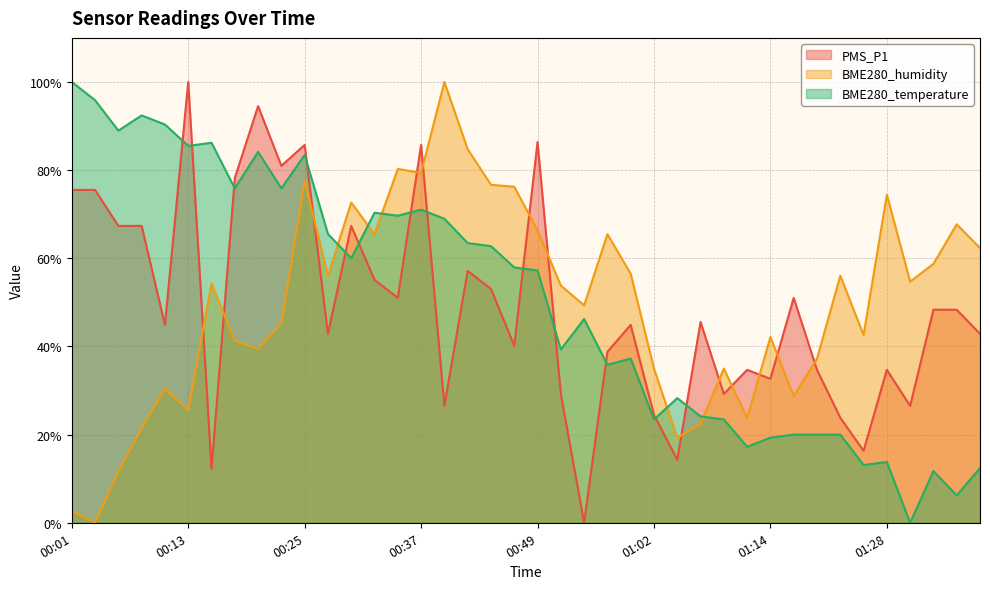

Does the chart display data point markers on the line(s)?

No